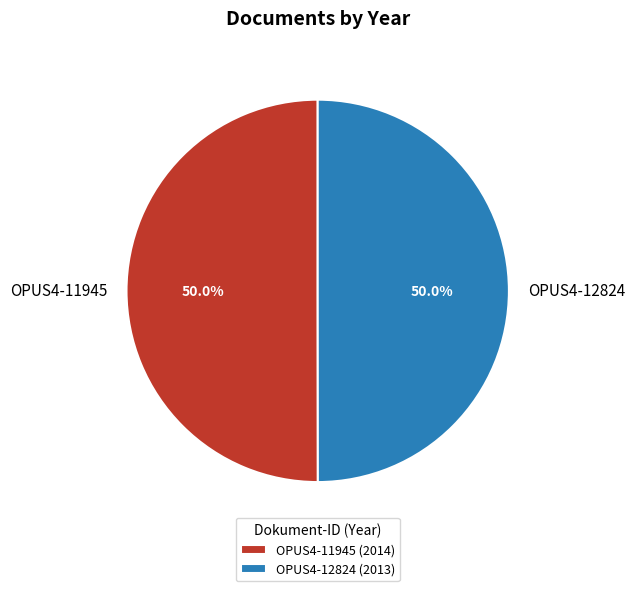

True or false: OPUS4-11945 accounts for 56% of the total.

False